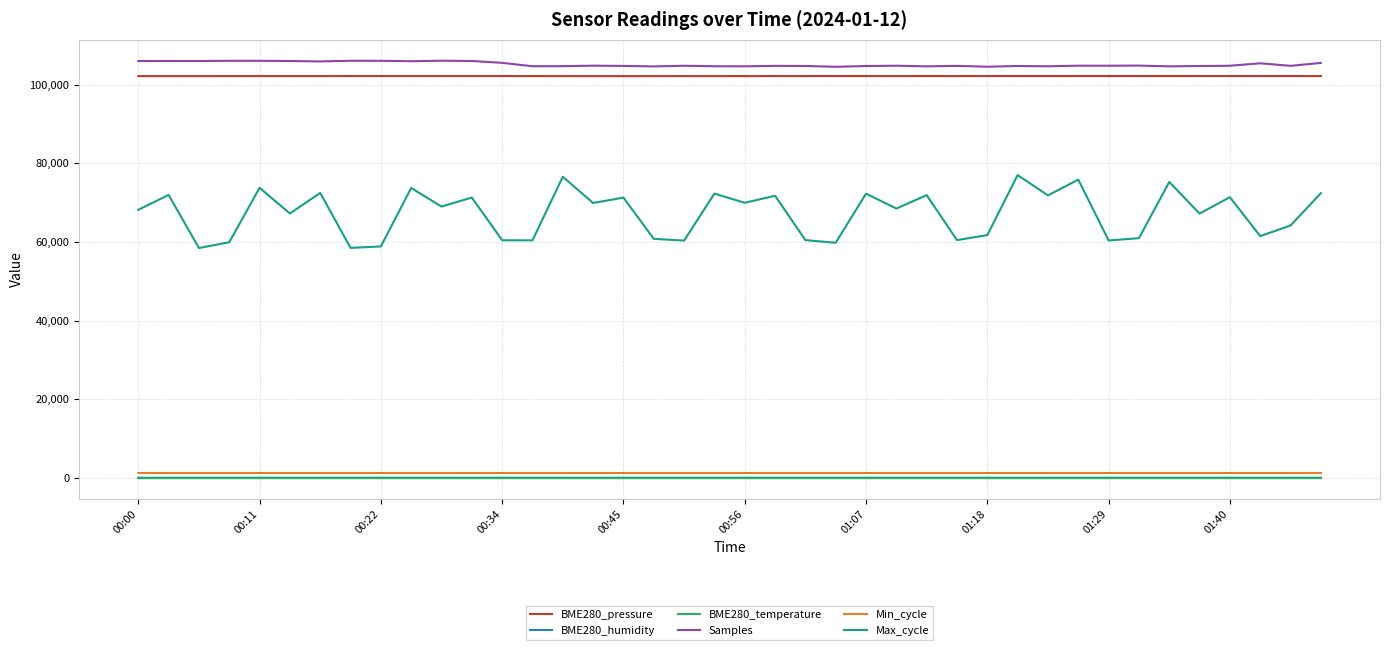

What is the greatest value displayed?

106063.0